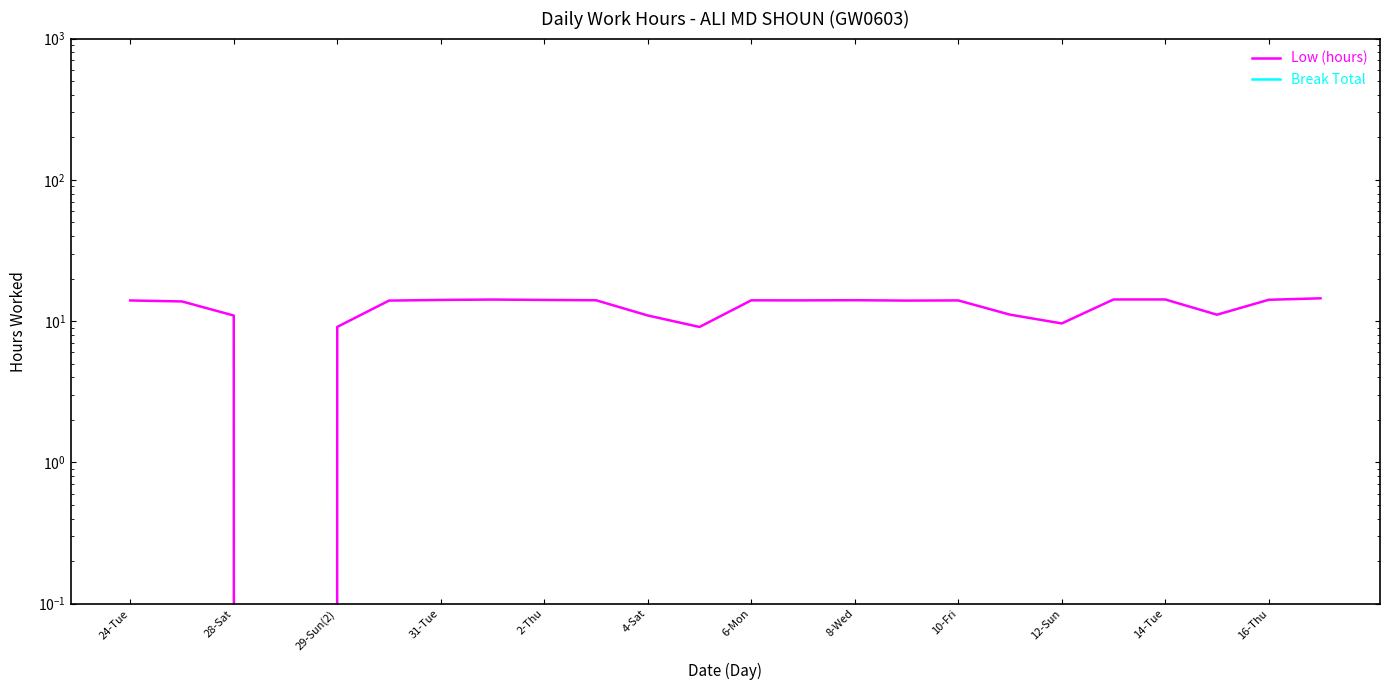

Which series has the widest spread of values?

Low (hours)